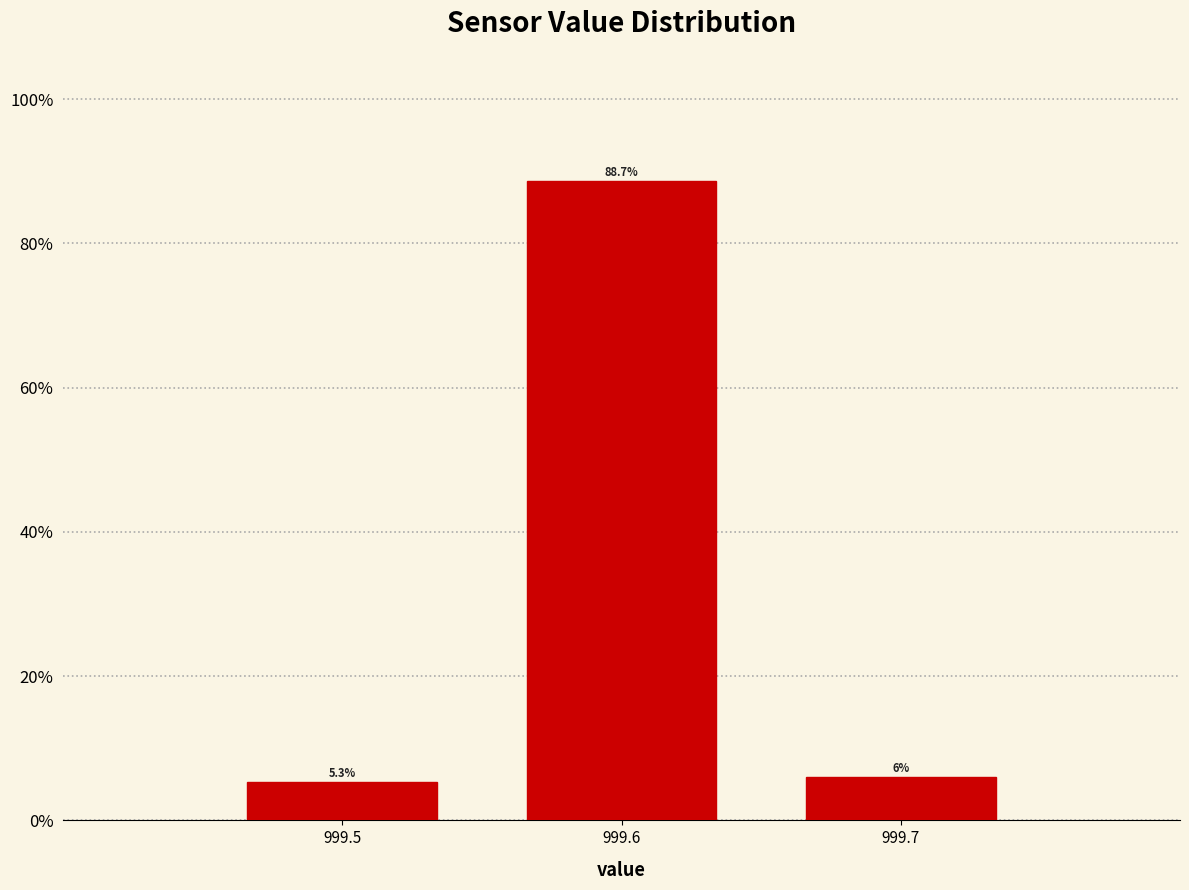

Which range on the x-axis has the tallest bar?

999.55 to 999.65